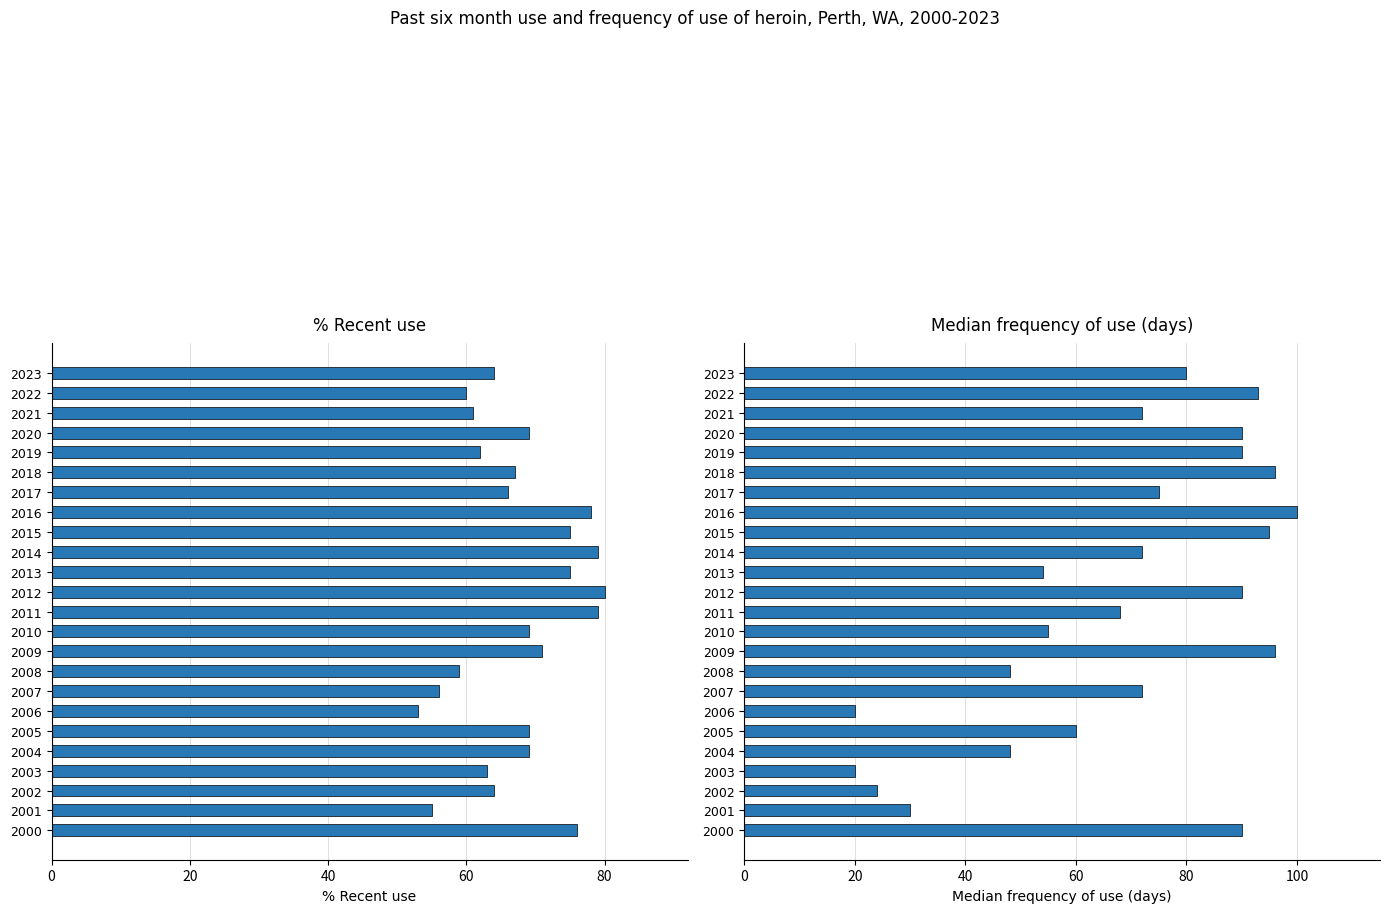

What is the average value of the Median frequency of use (days) series?

68